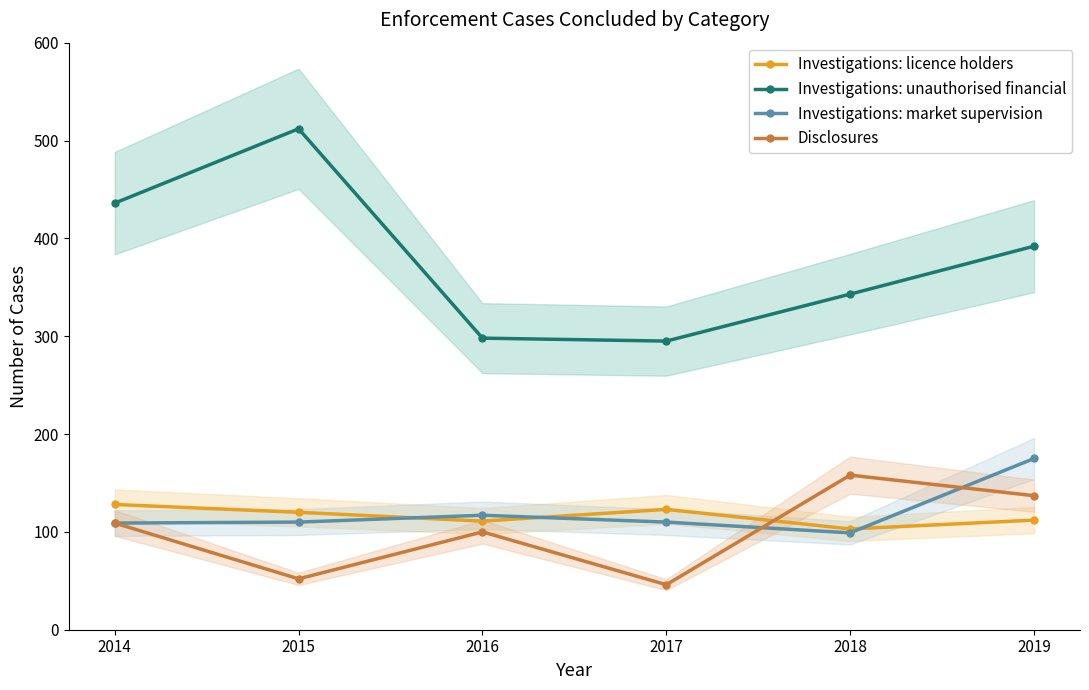

What is the smallest value displayed?

46